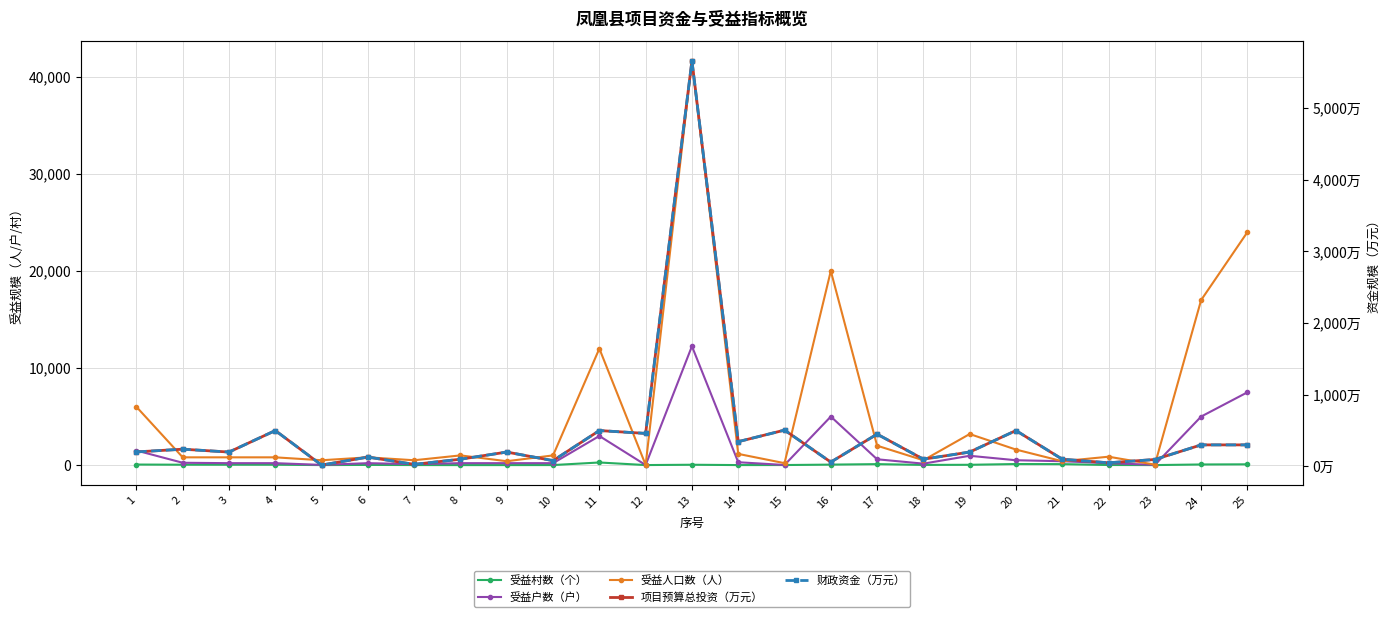

The 财政资金（万元） series shows 225.4 at 4. True or false?

False